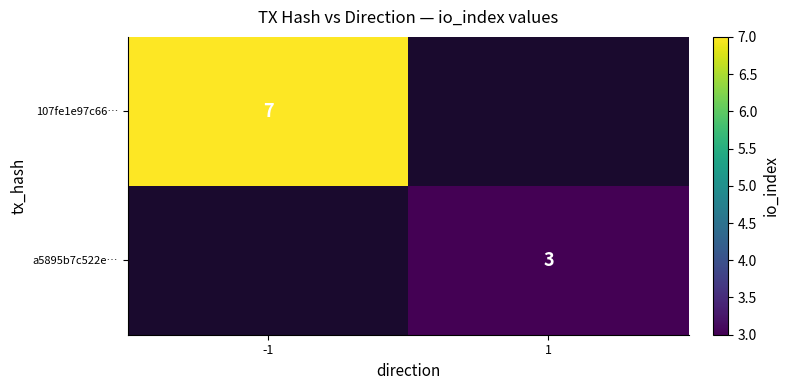

The 107fe1e97c66… series shows 7 at -1. True or false?

True